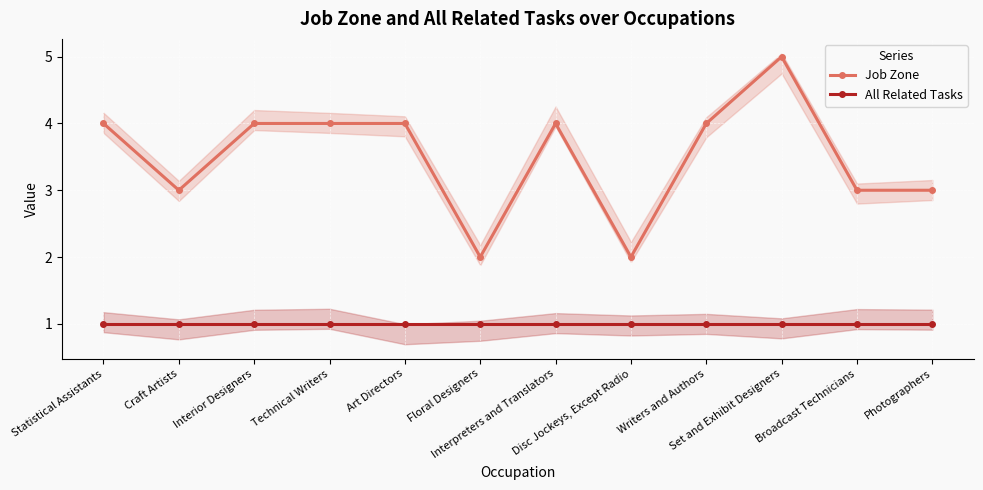

True or false: Job Zone and All Related Tasks cross at least once.

False